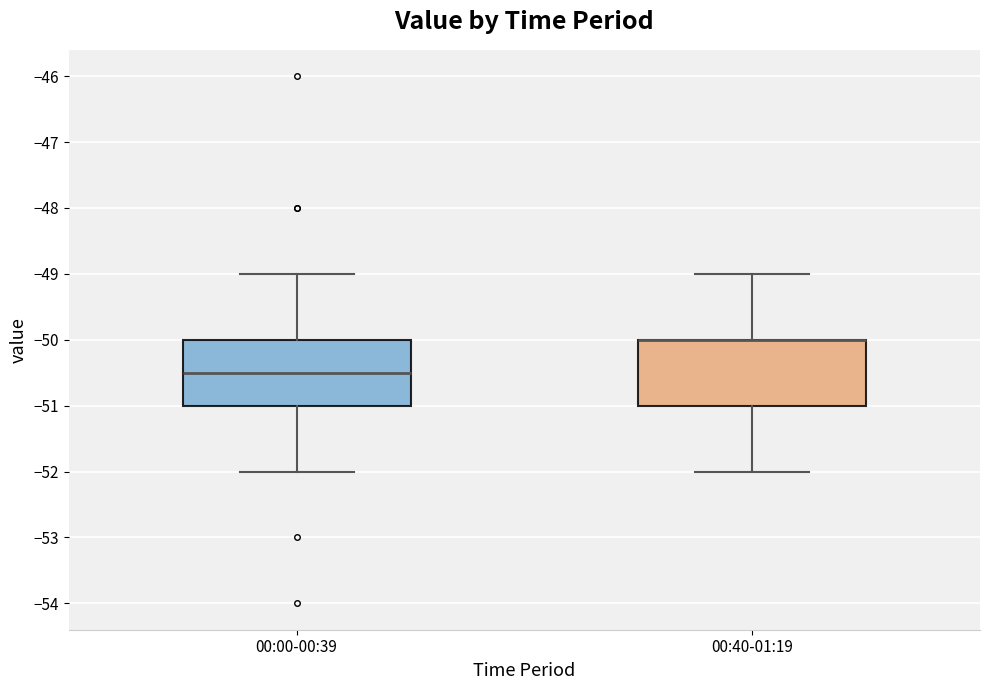

Reading left to right, transcribe this box plot: for each box, give where its median line is, the range the box spans, and where its two whiskers end, as read against the y-axis. The values are not printed on the chart, so give them approximately, as read against the axis.

00:00-00:39: median -50.5, box -51.0 to -50.0, whiskers -52.0 to -49.0
00:40-01:19: median -50.0 (drawn on the box's upper edge), box -51.0 to -50.0, whiskers -52.0 to -49.0